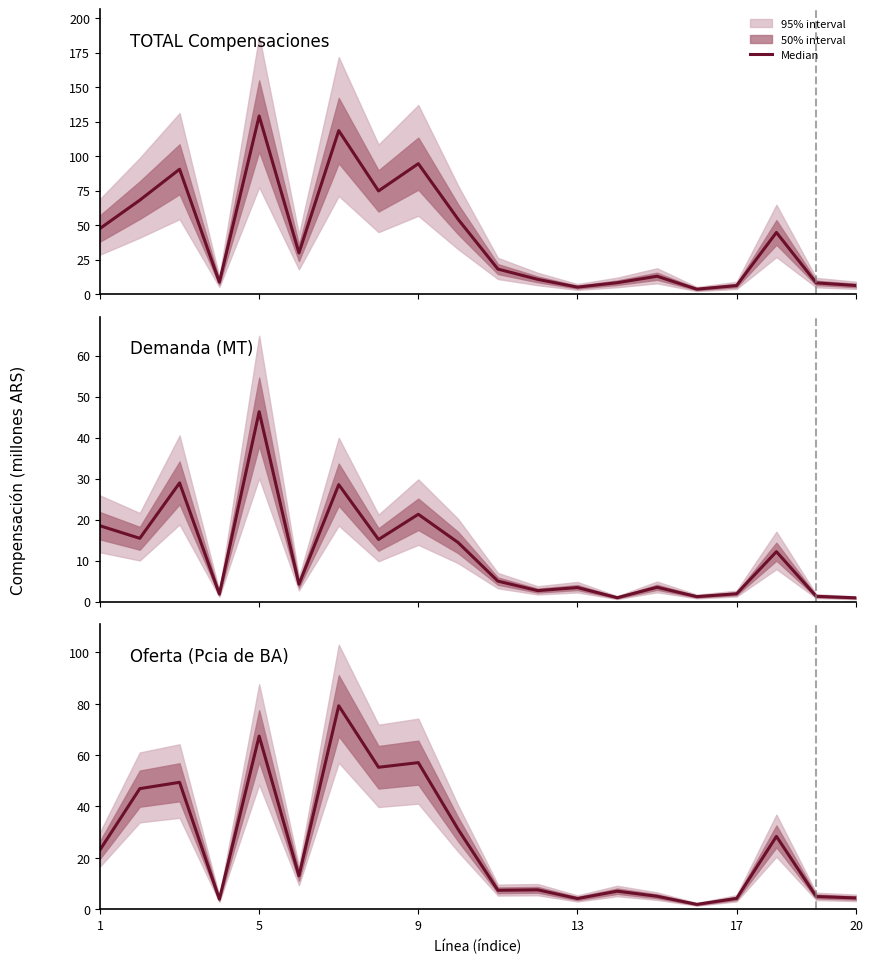

What is the difference between the values at 13 and 11?

0.5